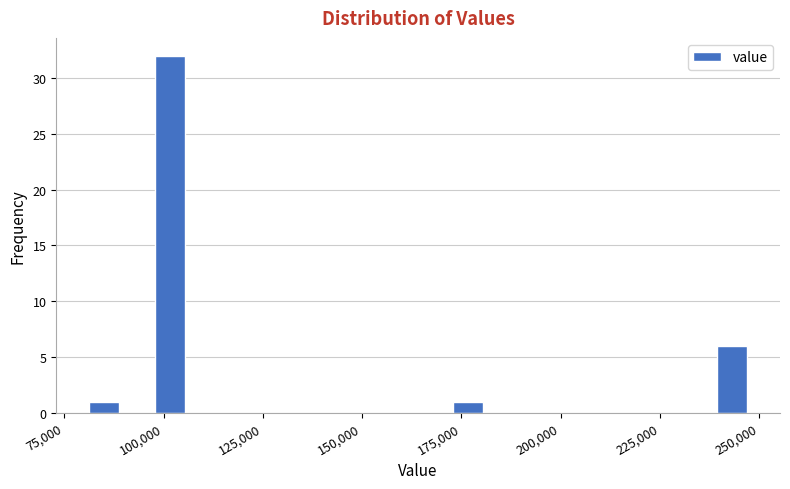

Around what value on the x-axis is the tallest bar? Give the approximate position of its centre, as read against the axis.

100000